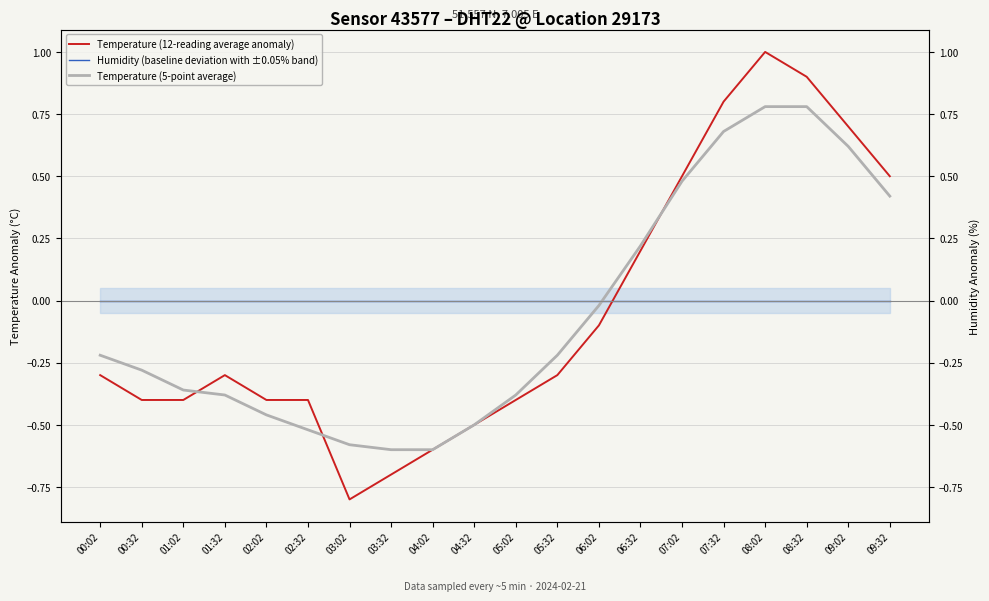

List the labels in order of Humidity (baseline deviation with ±0.05% band) value, largest first.

00:02, 00:32, 01:02, 01:32, 02:02, 02:32, 03:02, 03:32, 04:02, 04:32, 05:02, 05:32, 06:02, 06:32, 07:02, 07:32, 08:02, 08:32, 09:02, 09:32